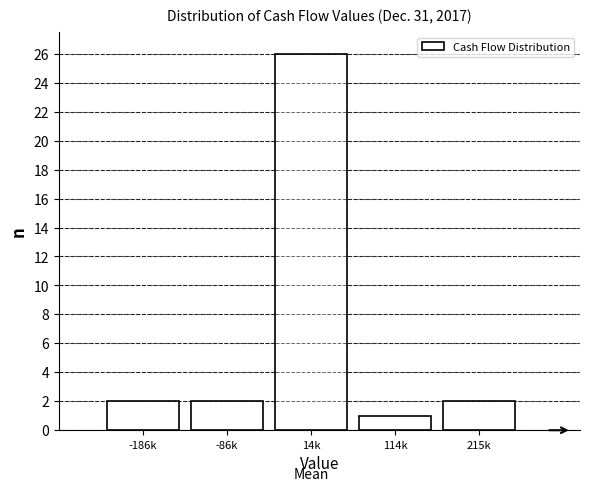

Reading left to right, extract all data points from this chart.

2	2	26	1	2